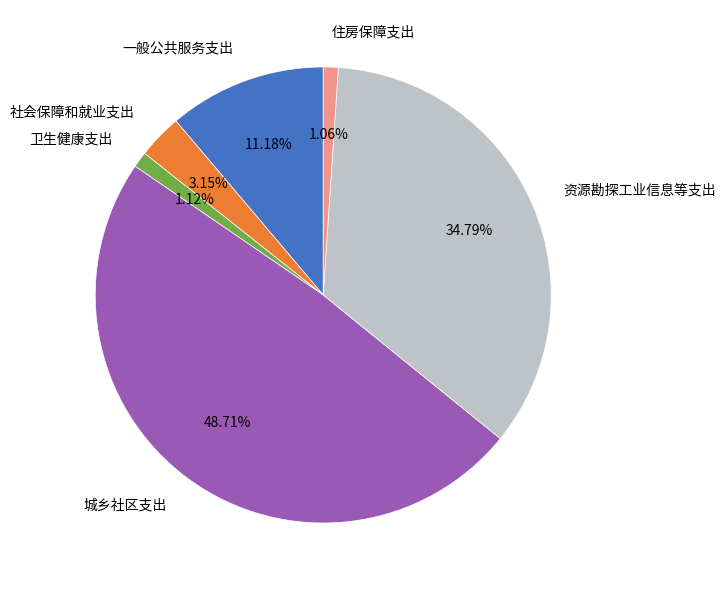

The 城乡社区支出 slice represents 43% of the pie. True or false?

False